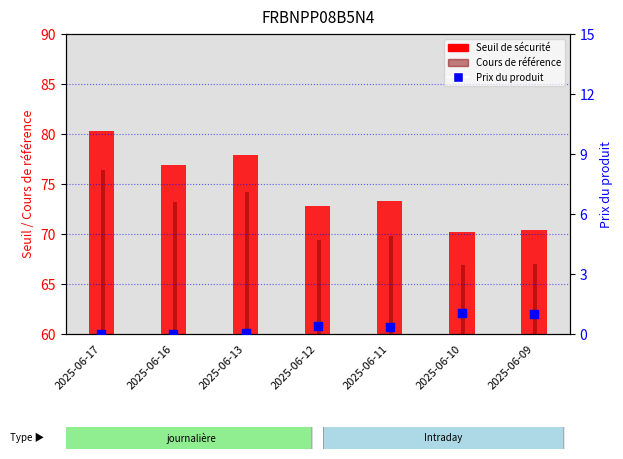

Which series has the largest total across all categories?

Seuil de sécurité